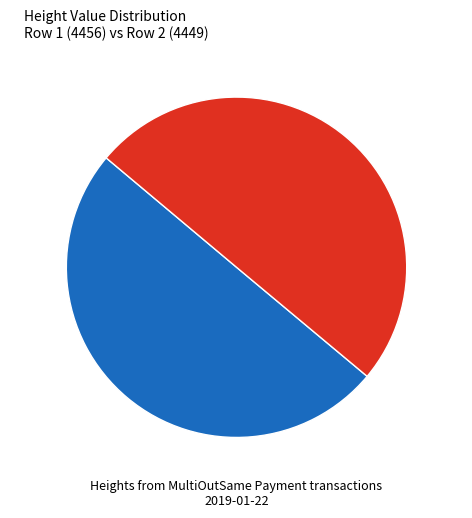

To the nearest percent, what percentage of the pie is Height 4449?

50%